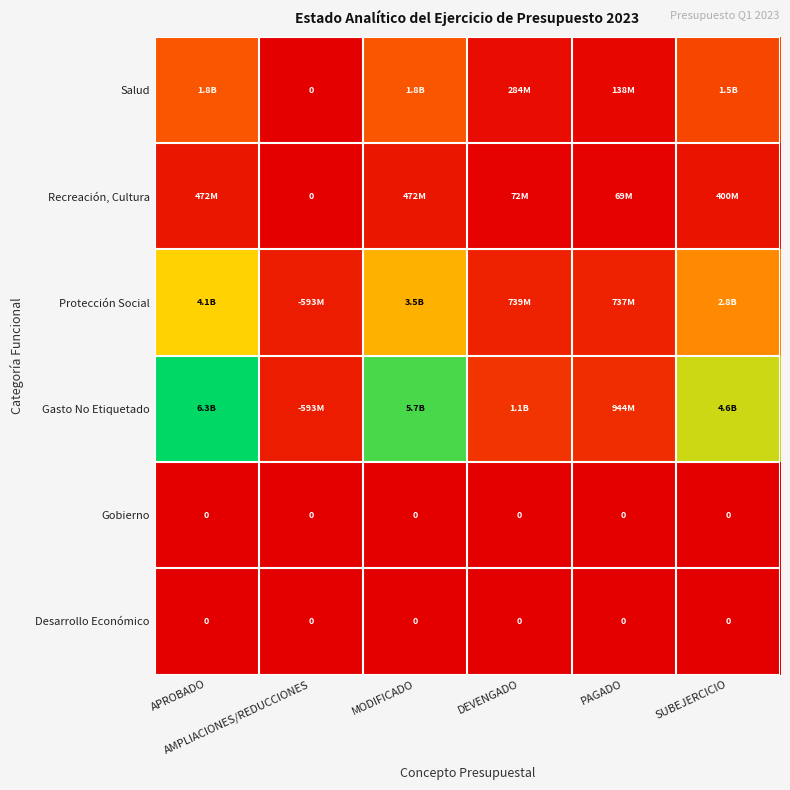

The Gobierno series shows 0.0 at PAGADO. True or false?

True